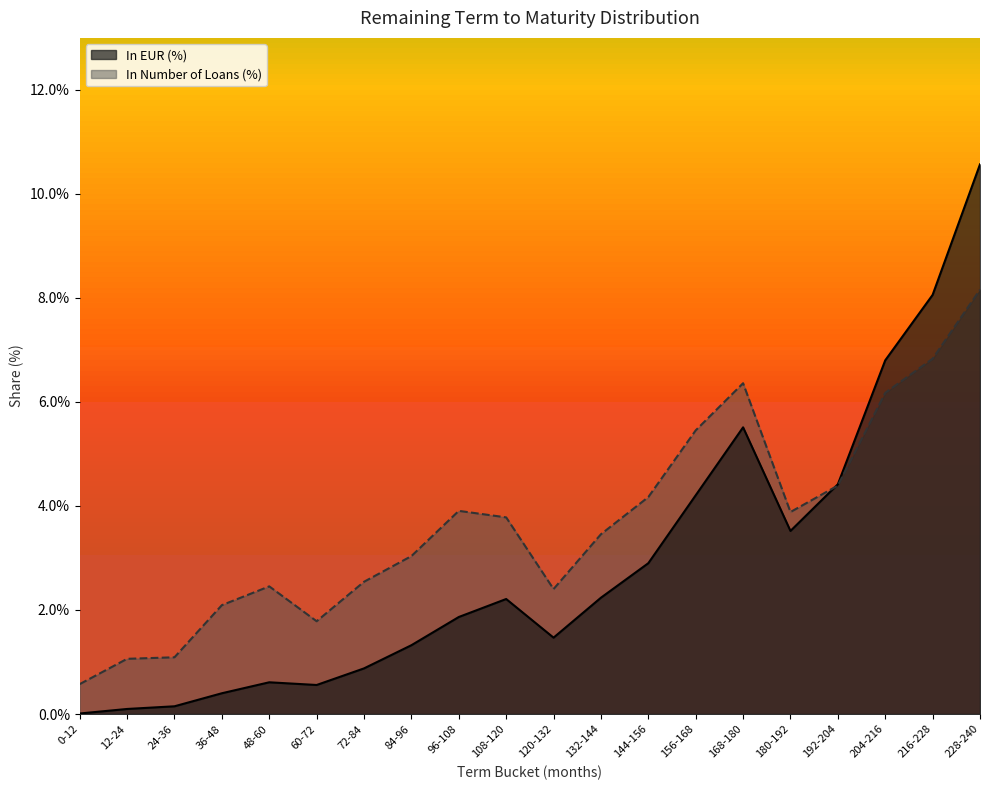

Where is In EUR (%) nearest to the value 0?

0-12